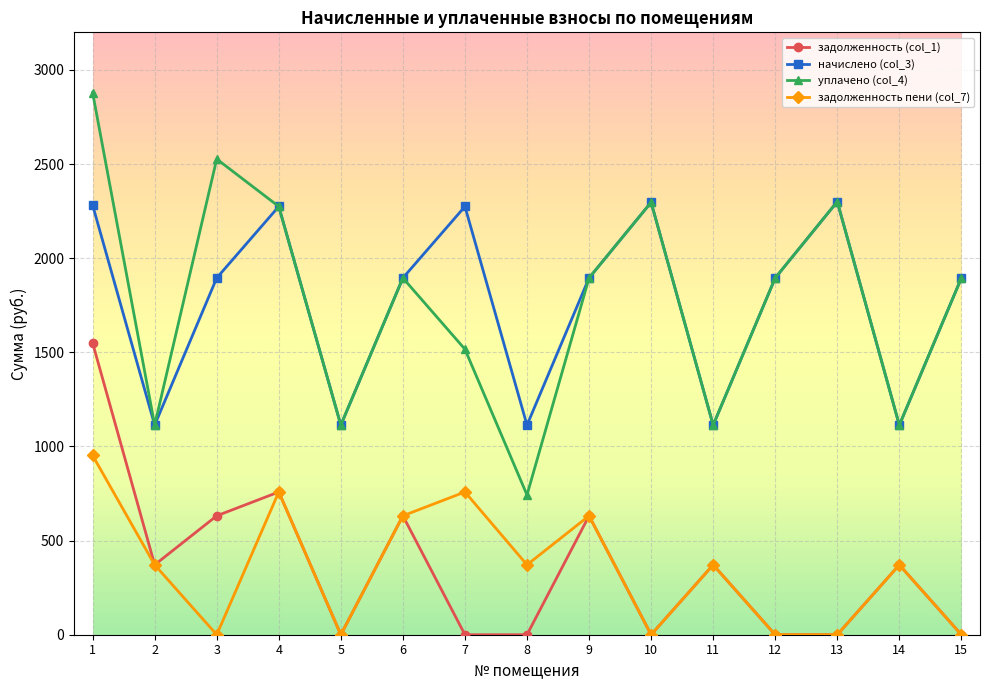

True or false: задолженность пени (col_7) has more than 1 points higher than both neighbors.

True